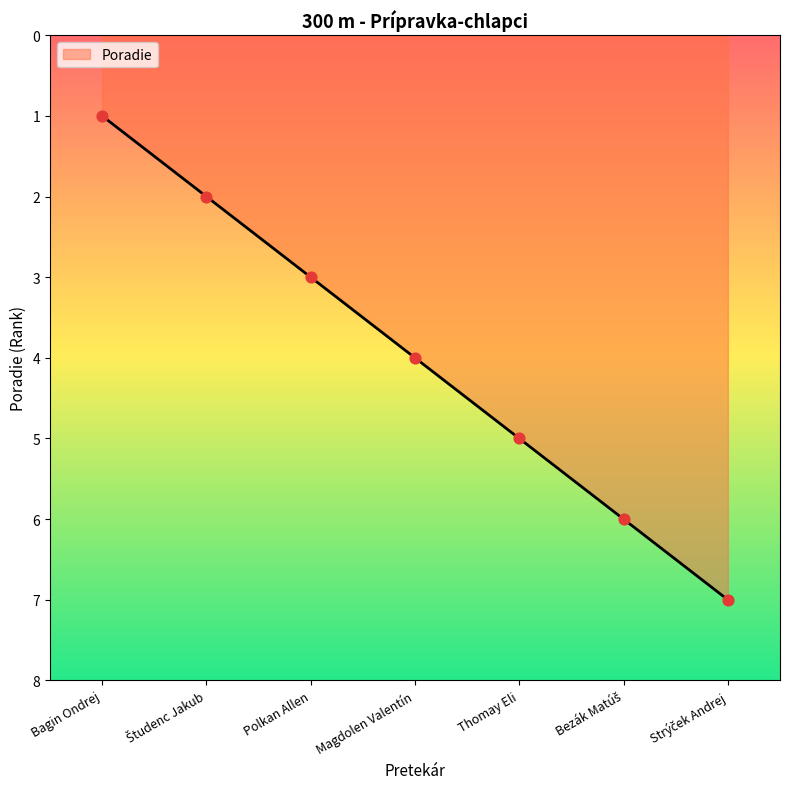

What is the change in value from Polkan Allen to Magdolen Valentín?

+1